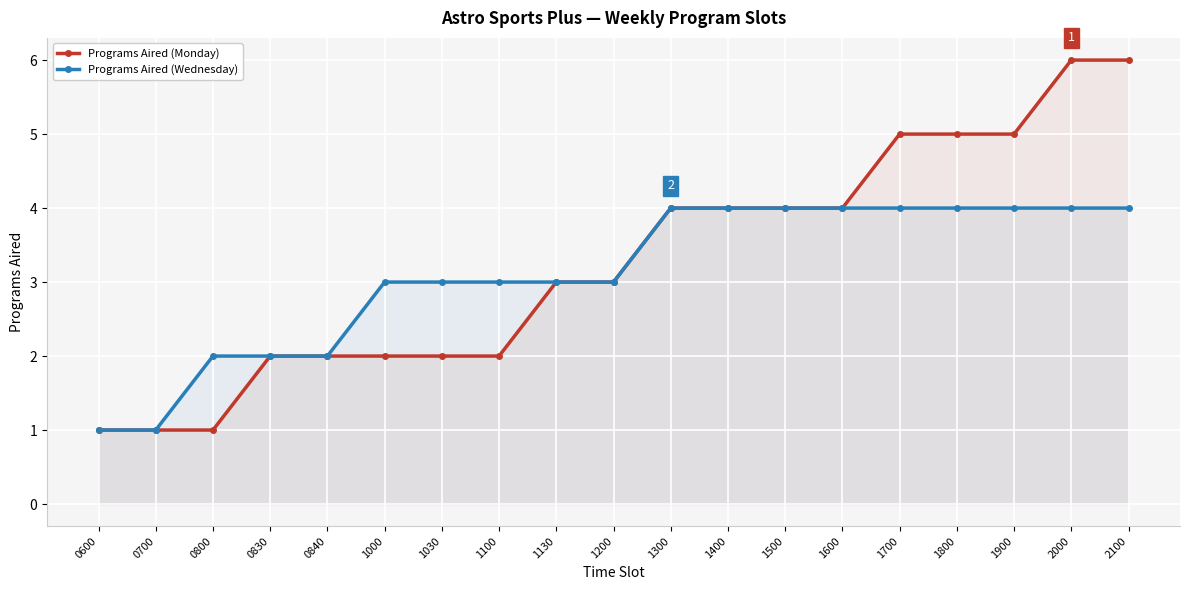

Does the chart display data point markers on the line(s)?

Yes